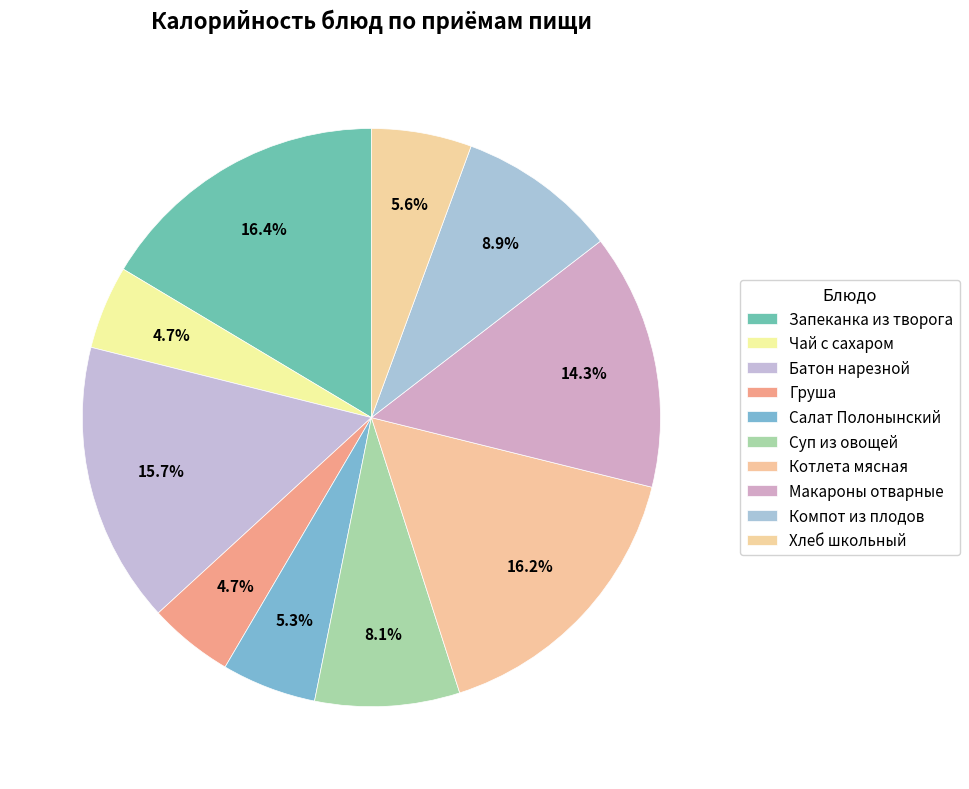

Count the number of slices in the pie.

10